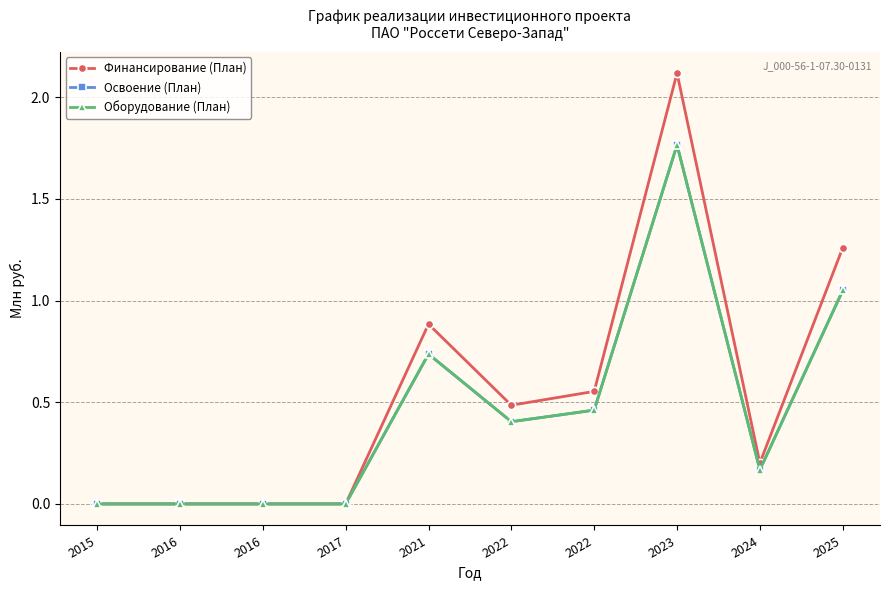

What is the average value of the Оборудование (План) series?

0.5